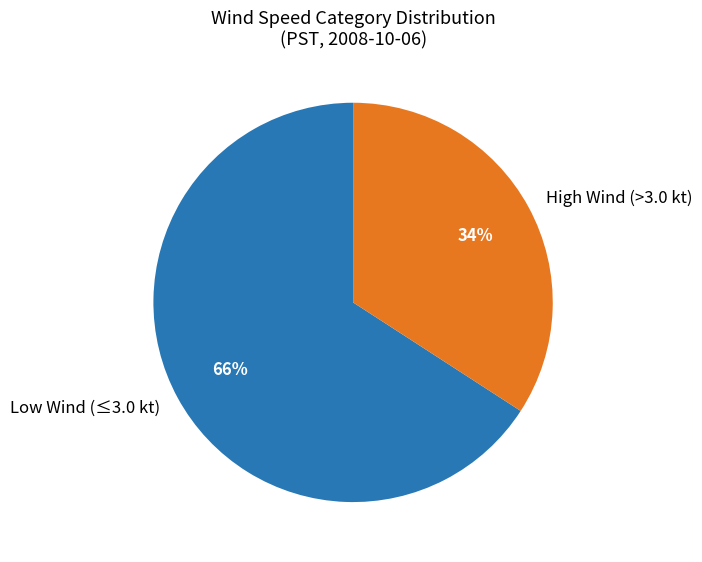

To the nearest percent, what percentage of the pie is High Wind (>3.0 kt)?

34%